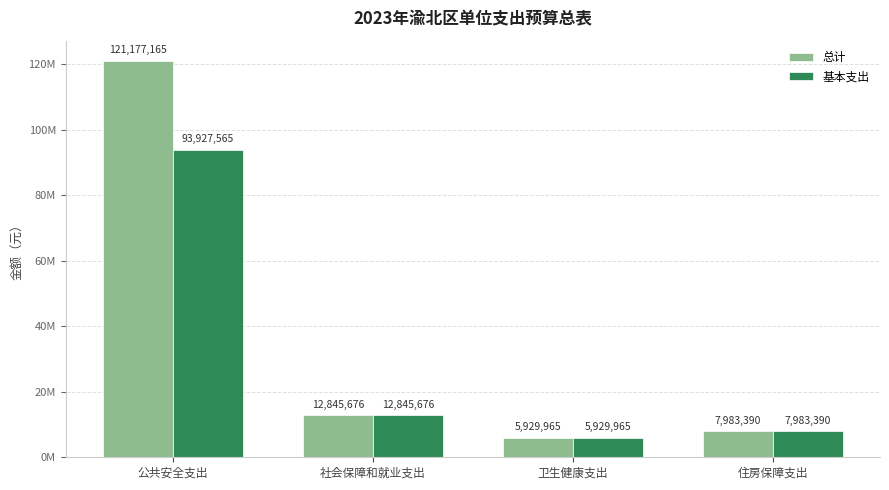

What are all the series names shown in the legend?

总计, 基本支出